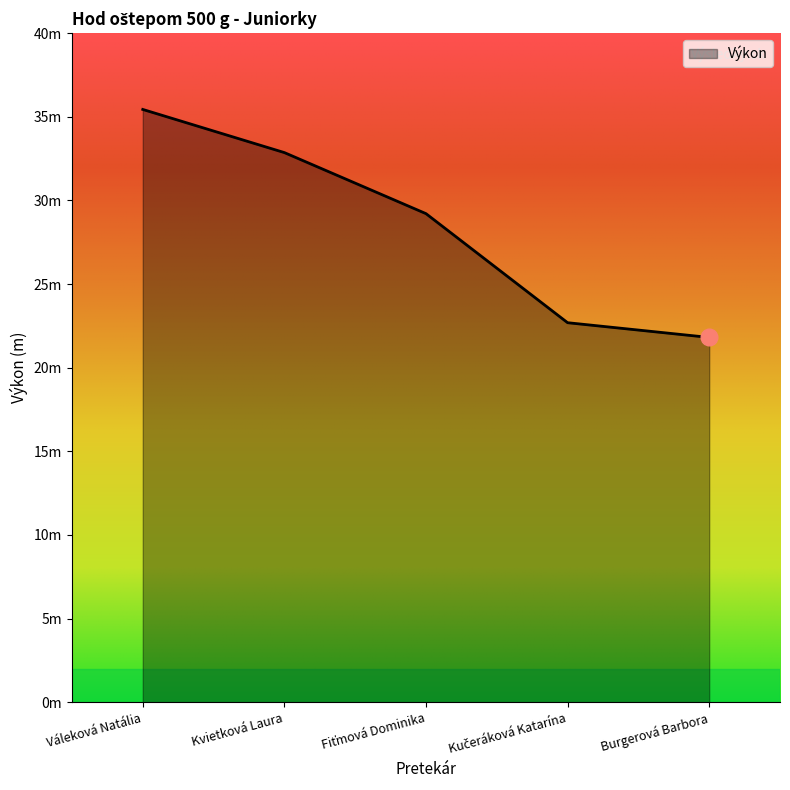

What is the sum of all values?

142.0